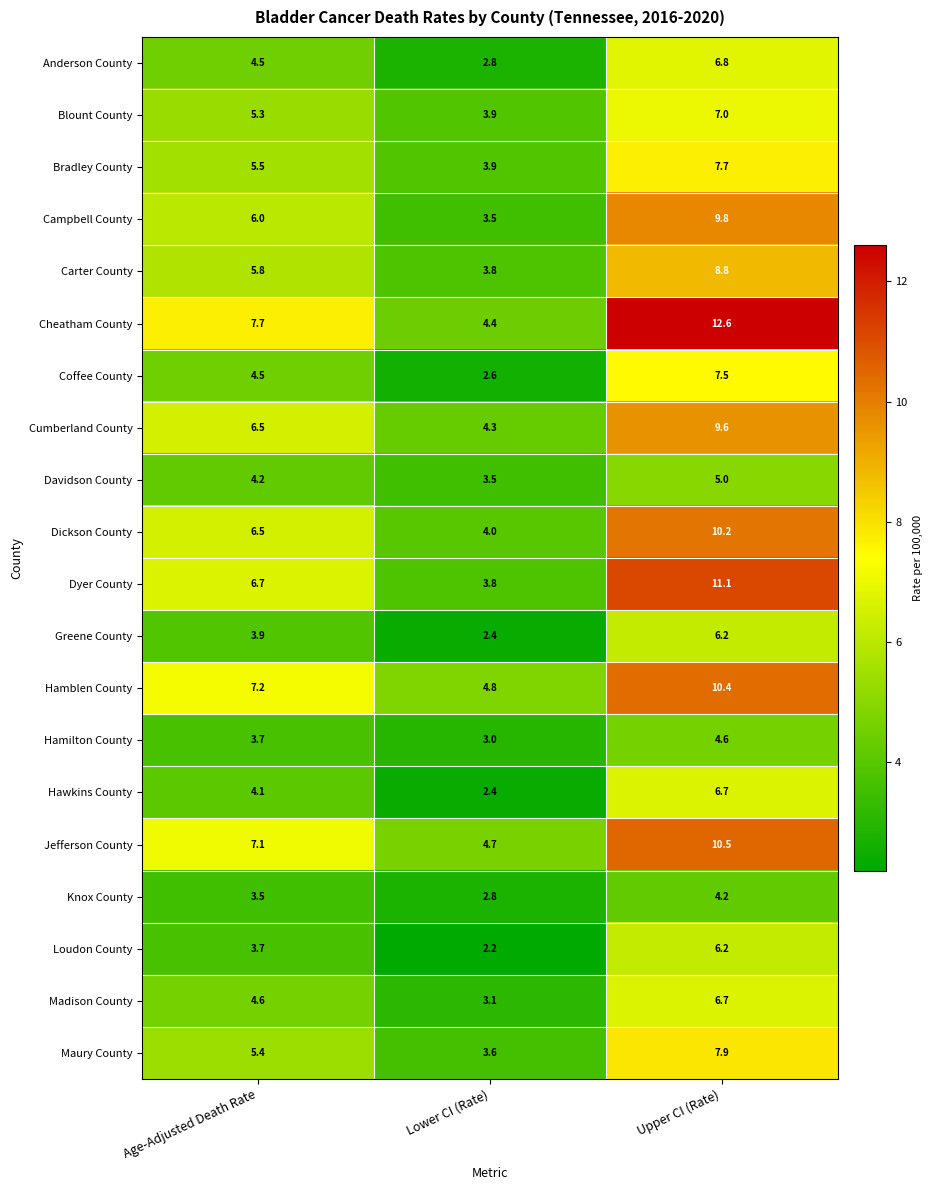

List the labels in order of Cheatham County value, largest first.

Upper CI (Rate), Age-Adjusted Death Rate, Lower CI (Rate)